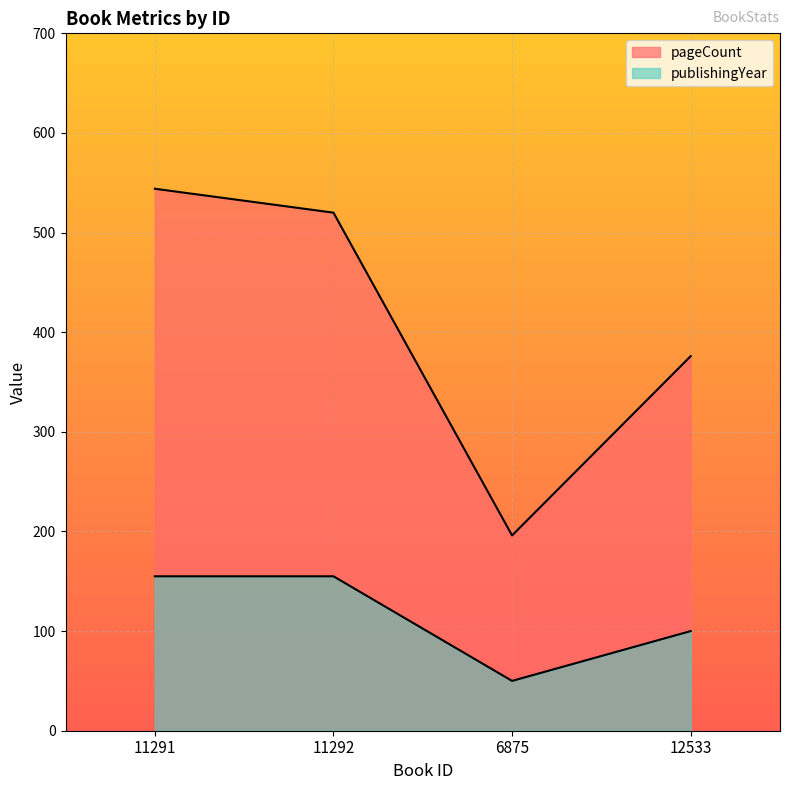

True or false: publishingYear has more than 1 interior local peaks.

False